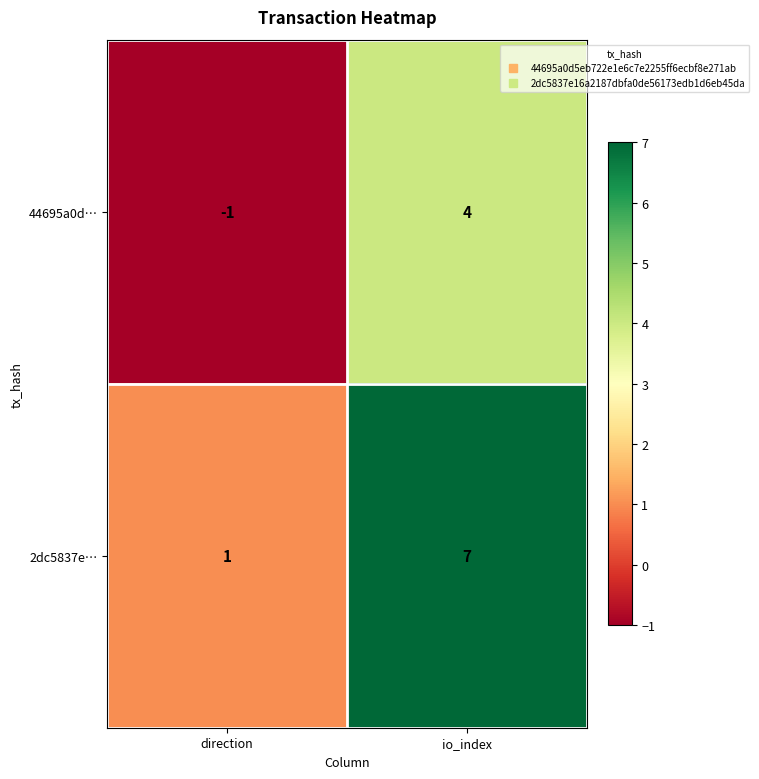

What is the maximum value for 44695a0d…?

4